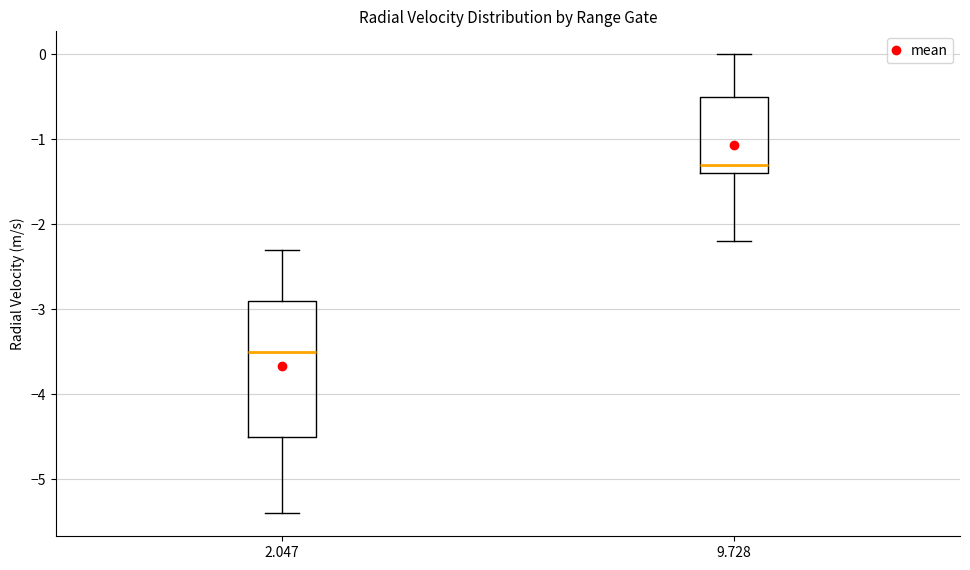

Where does the upper whisker of the box at x = 2.047 end on the y-axis? The values are not printed on the chart, so give them approximately, as read against the axis.

-2.3